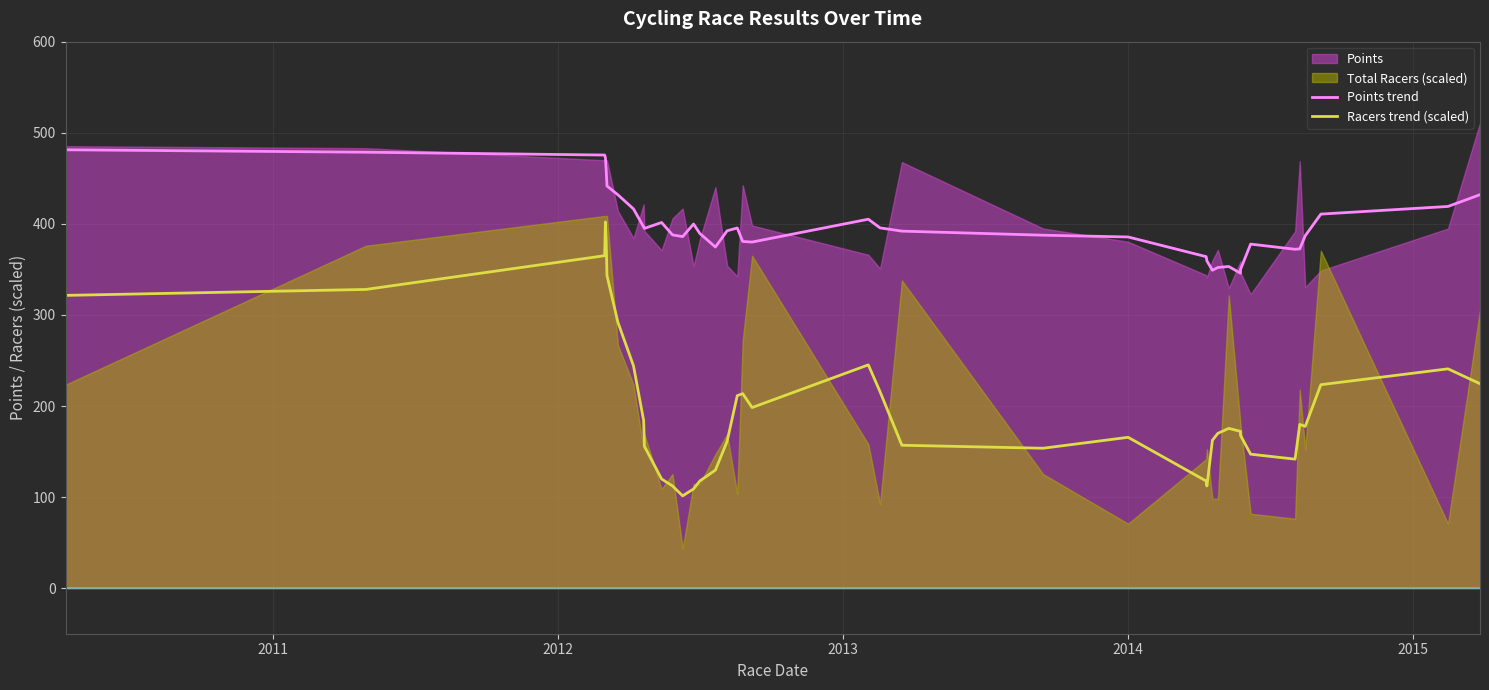

Count the number of categories in the chart.

39